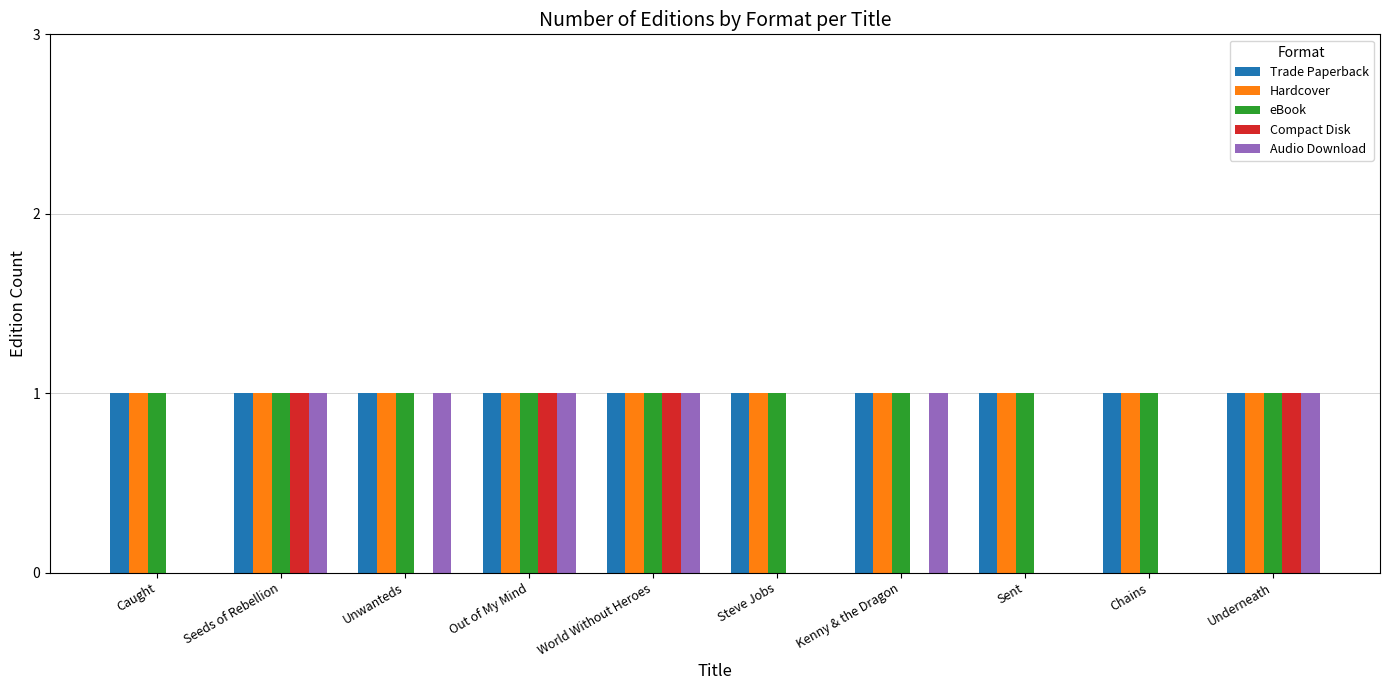

What is the total value across all series at Chains?

3